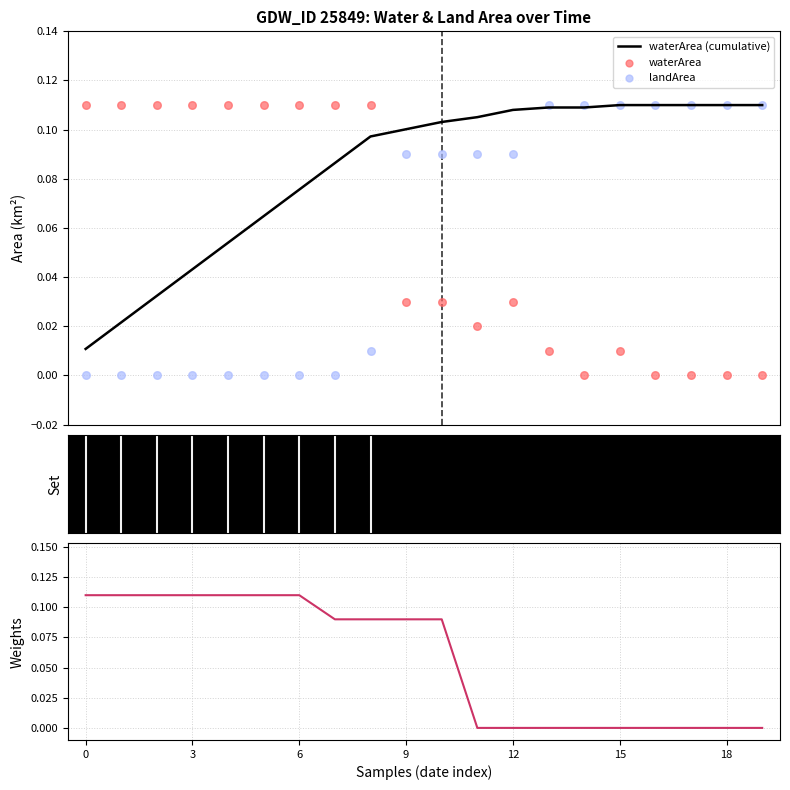

Which series has the largest total across all categories?

waterArea (cumulative)